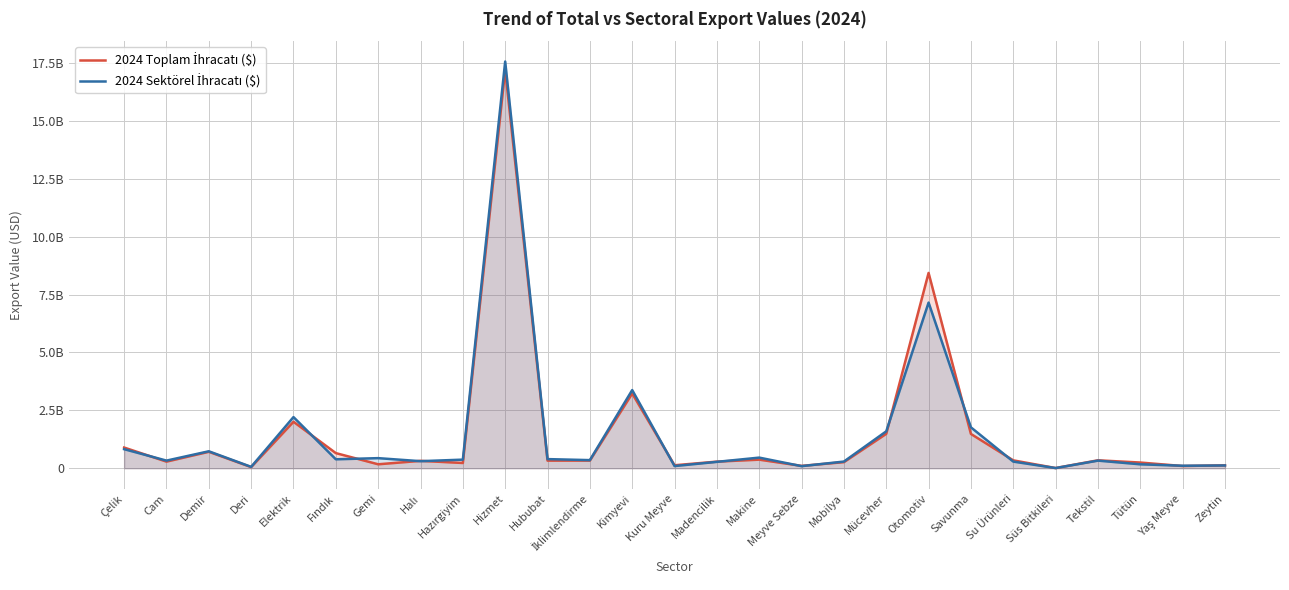

Rank the series by their maximum value, from lowest to highest.

2024 Toplam İhracatı ($), 2024 Sektörel İhracatı ($)